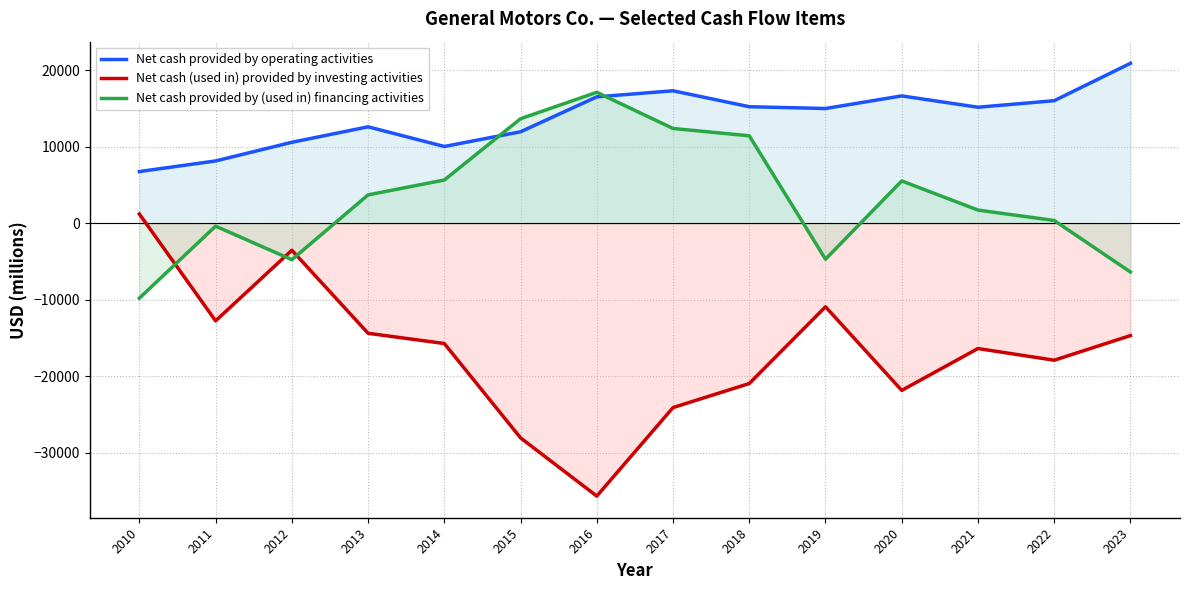

At which label does Net cash provided by operating activities first exceed 15188?

2016